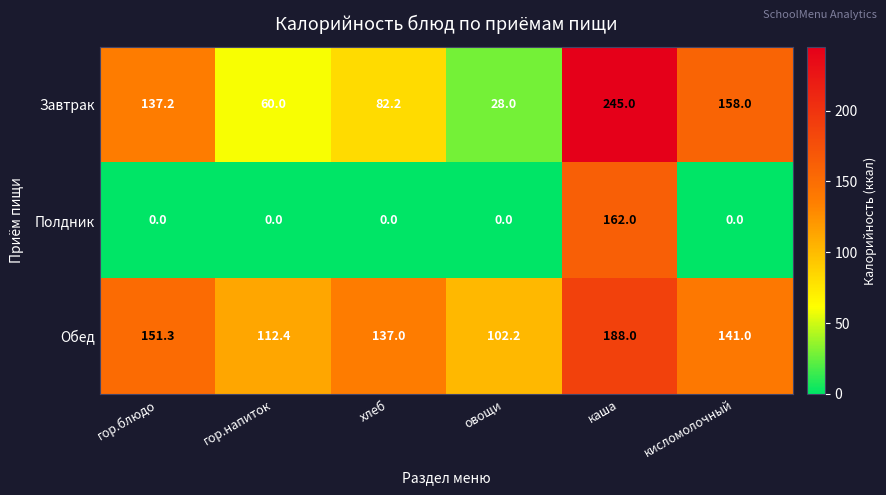

Reading left to right, list all the values displayed in this chart.

Завтрак: гор.блюдо=137.2	гор.напиток=60.0	хлеб=82.2	овощи=28.0	каша=245.0	кисломолочный=158.0
Полдник: гор.блюдо=0.0	гор.напиток=0.0	хлеб=0.0	овощи=0.0	каша=162.0	кисломолочный=0.0
Обед: гор.блюдо=151.3	гор.напиток=112.4	хлеб=137.0	овощи=102.2	каша=188.0	кисломолочный=141.0